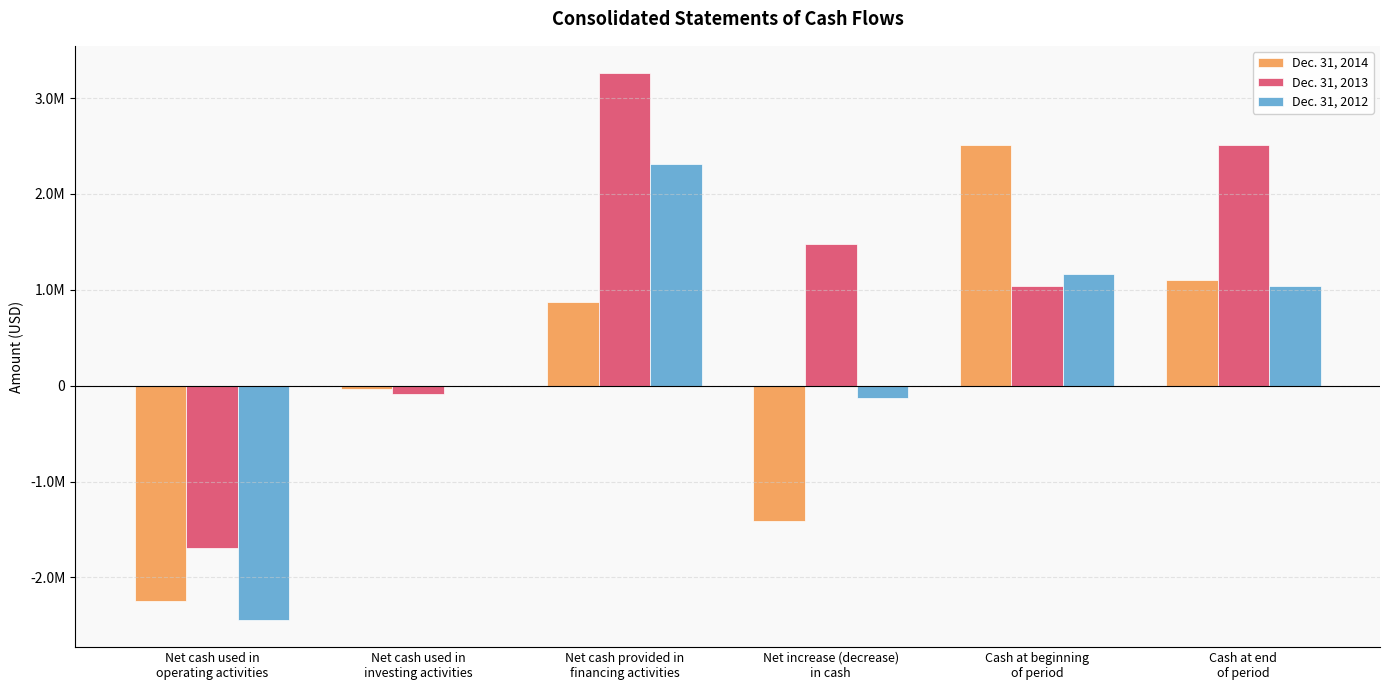

Are the bars grouped side by side (vs. stacked)?

Yes